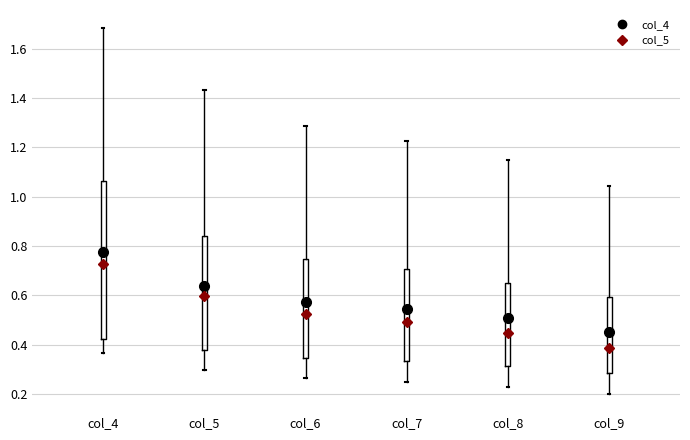

Which box has the lowest median line?

col_9